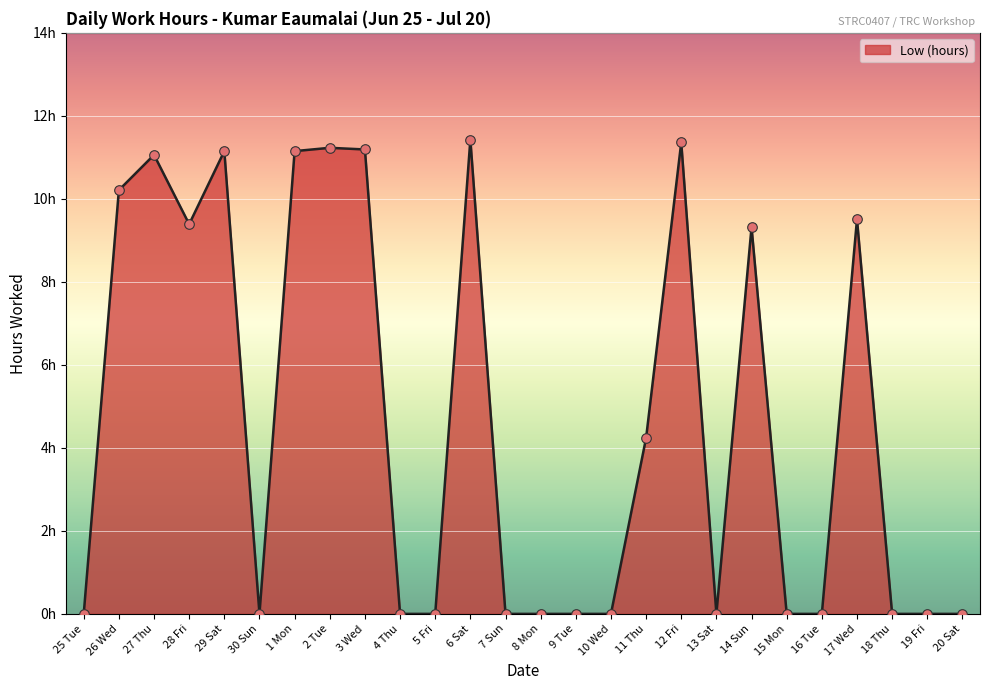

Approximately how many times larger is the value at 11 Thu compared to 1 Mon?

0.4